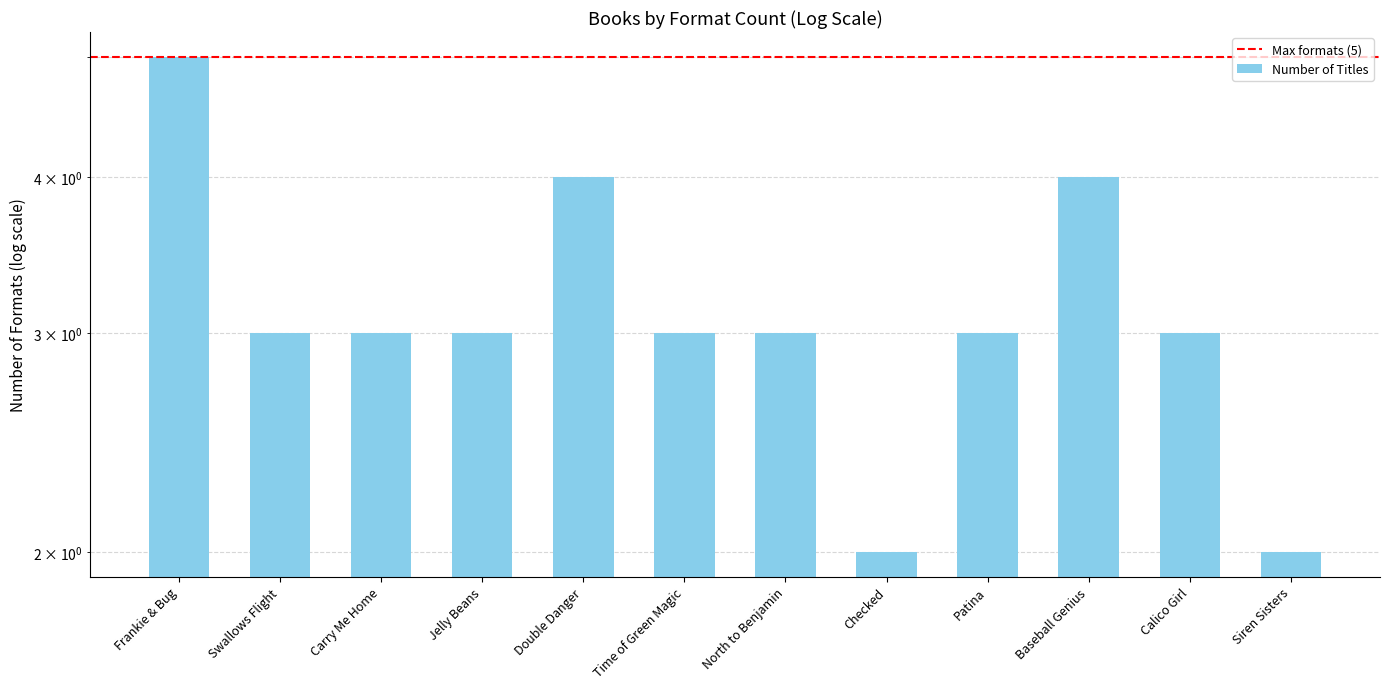

Reading left to right, transcribe all the data shown in this chart.

5	3	3	3	4	3	3	2	3	4	3	2